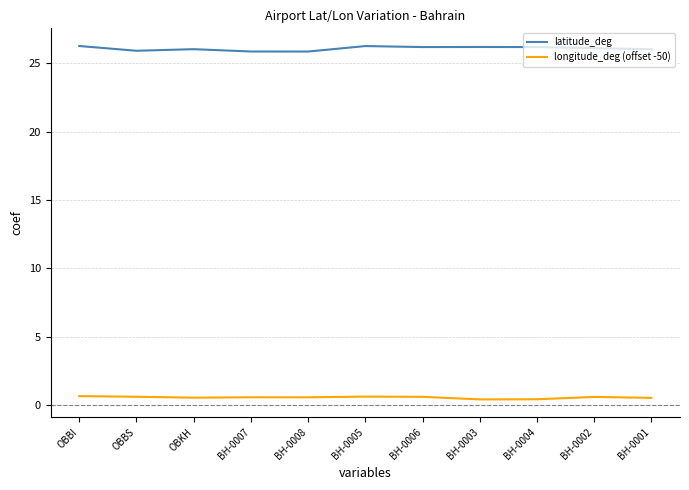

True or false: longitude_deg (offset -50) has more than 1 interior local peaks.

True